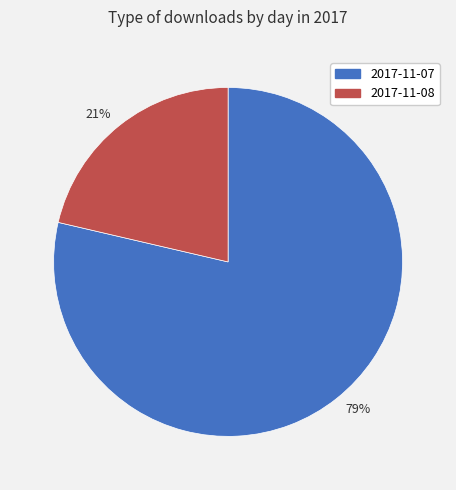

How many slices are in this pie chart?

2